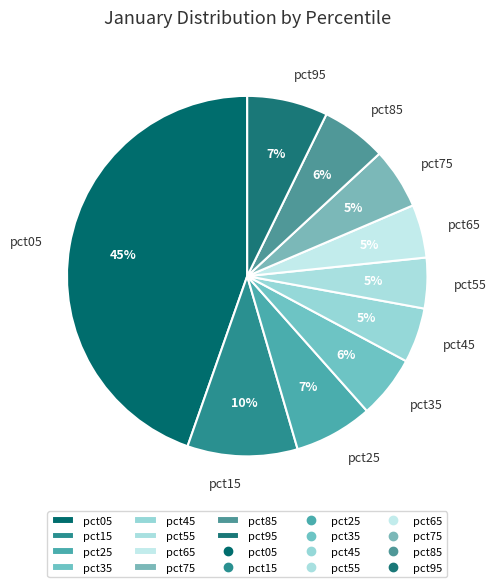

To the nearest percent, what is the difference between the largest and smallest slice percentages?

40%